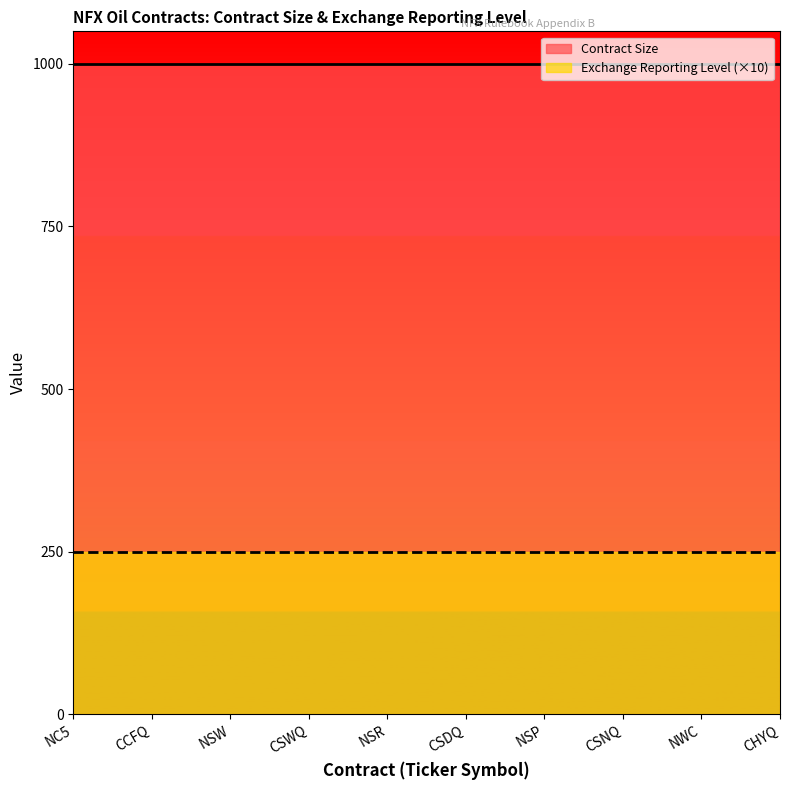

True or false: Exchange Reporting Level and Contract Size cross at least once.

False